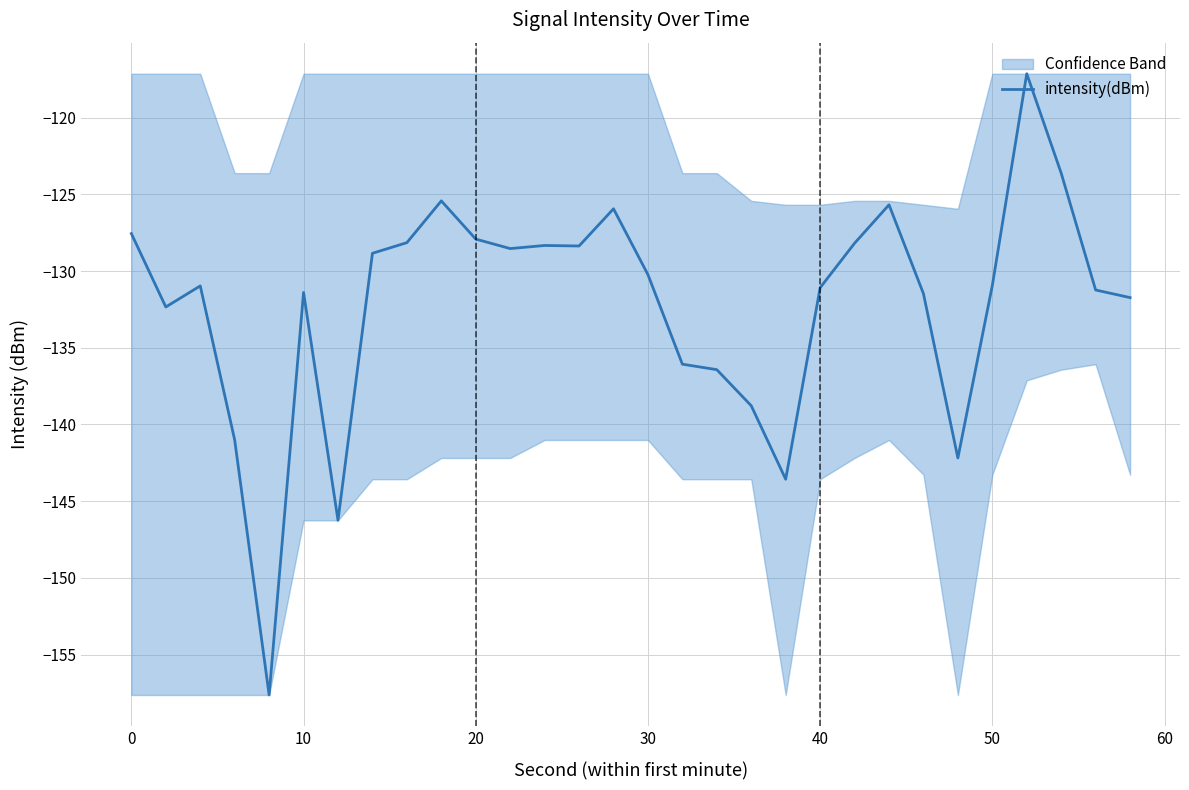

Does the chart display data point markers on the line(s)?

No